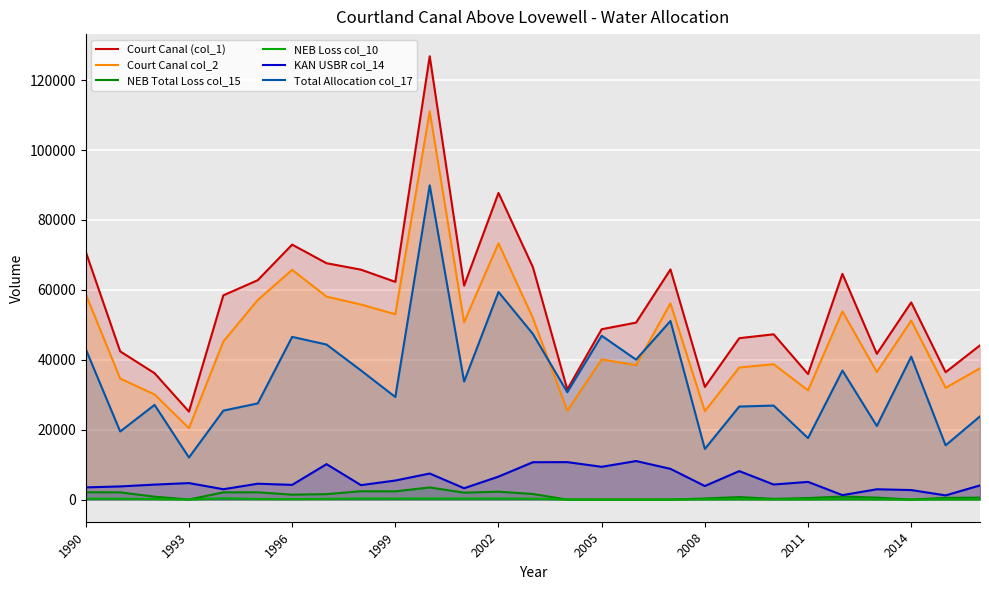

What is the difference between the maximum and second lowest values in the NEB Total Loss col_15 series?

3464.7